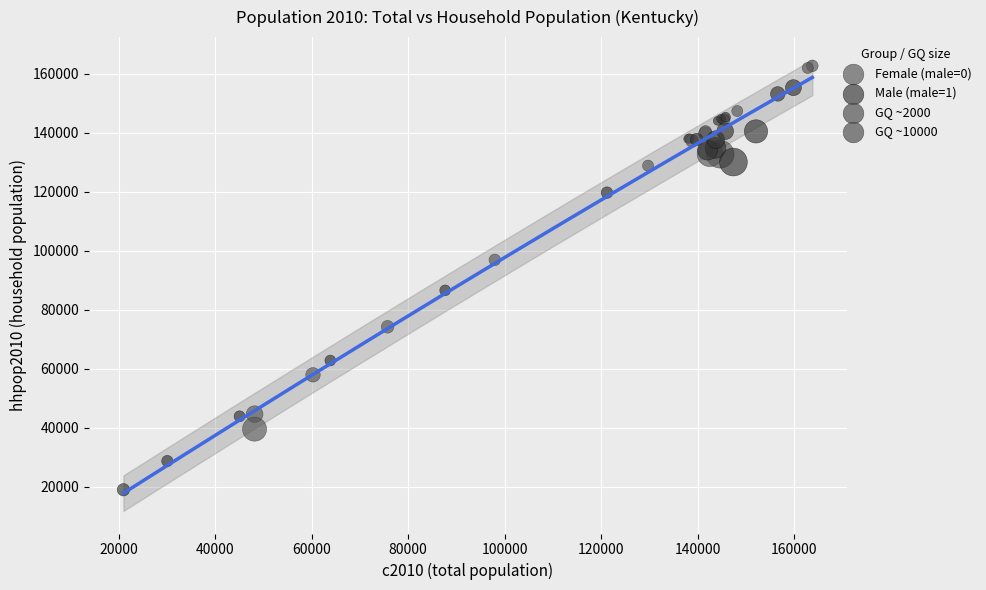

Which series has the largest Y range (max minus min)?

Male (male=1)